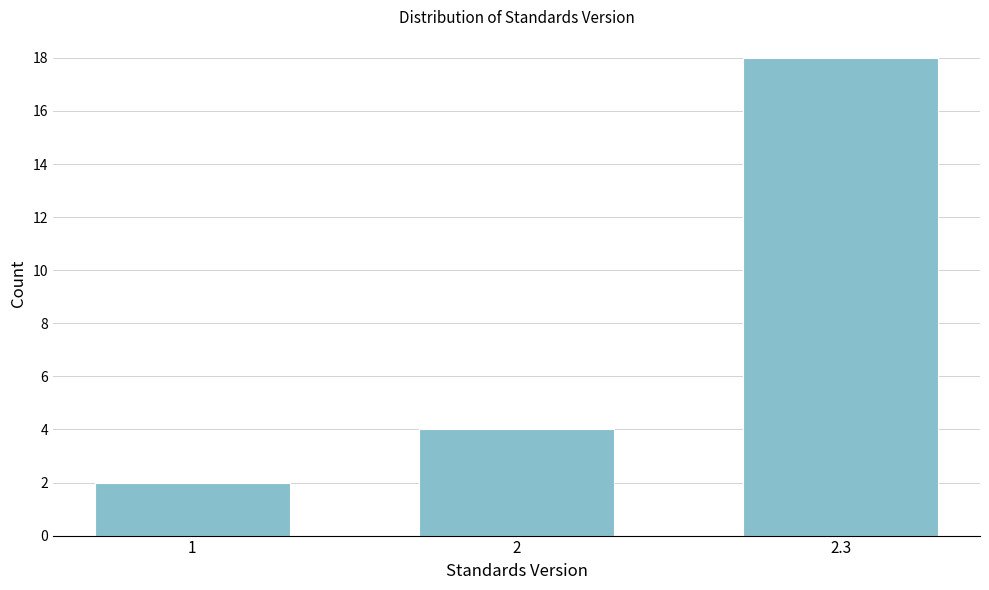

Reading left to right, list all the values displayed in this chart.

2	4	18